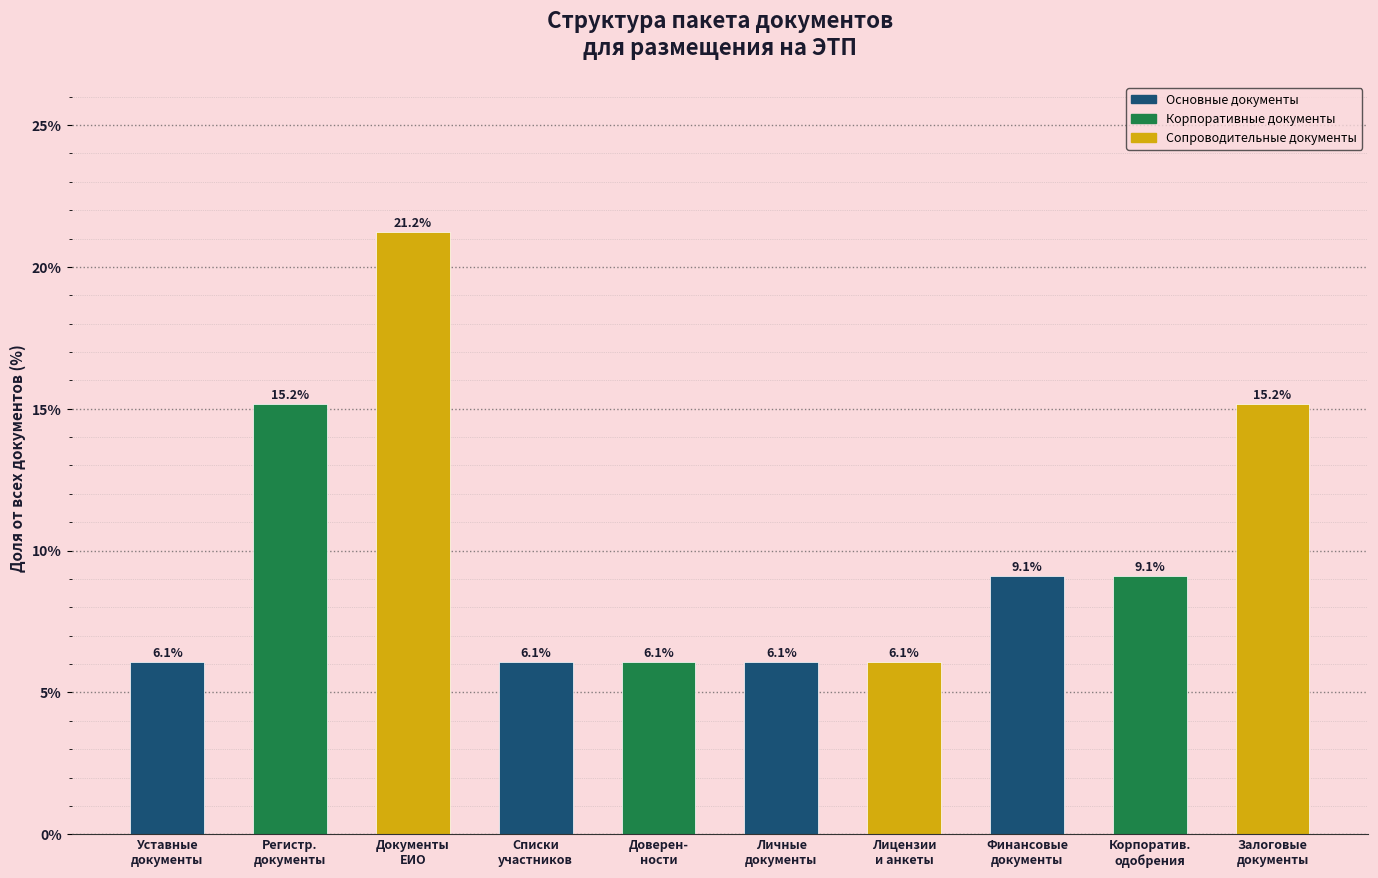

Reading left to right, extract all data points from this chart.

6.1	15.2	21.2	6.1	6.1	6.1	6.1	9.1	9.1	15.2